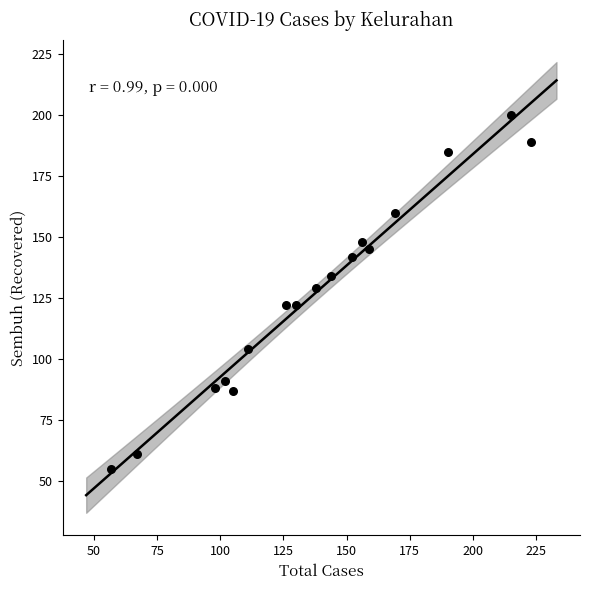

What is the range of Y values (max minus min)?

145